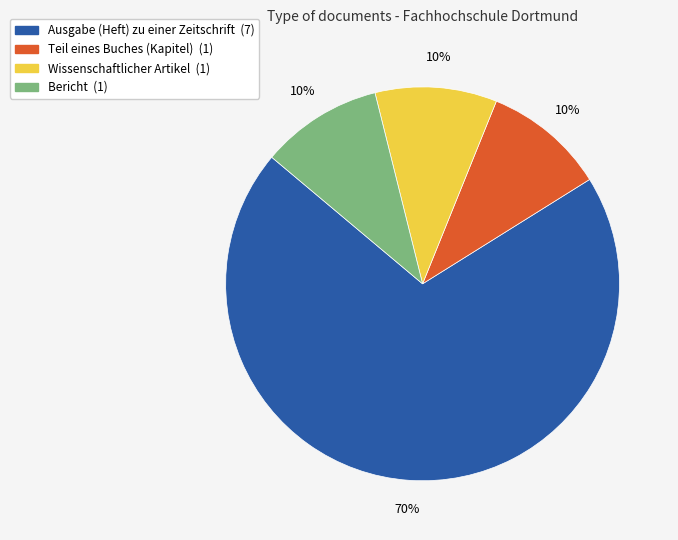

To the nearest percent, what is the combined percentage of Wissenschaftlicher Artikel and Ausgabe (Heft) zu einer Zeitschrift?

80%